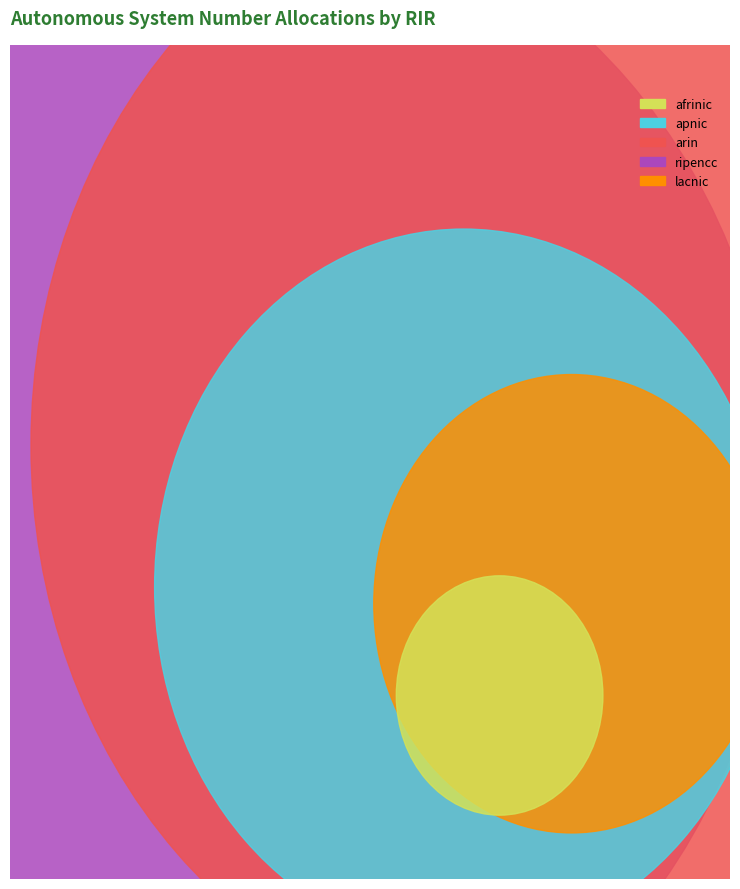

What is the smallest slice in the pie chart?

afrinic